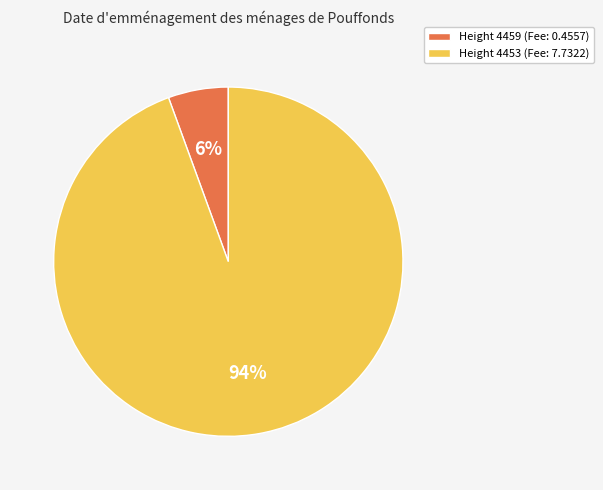

To the nearest percent, what is the average slice percentage?

50%